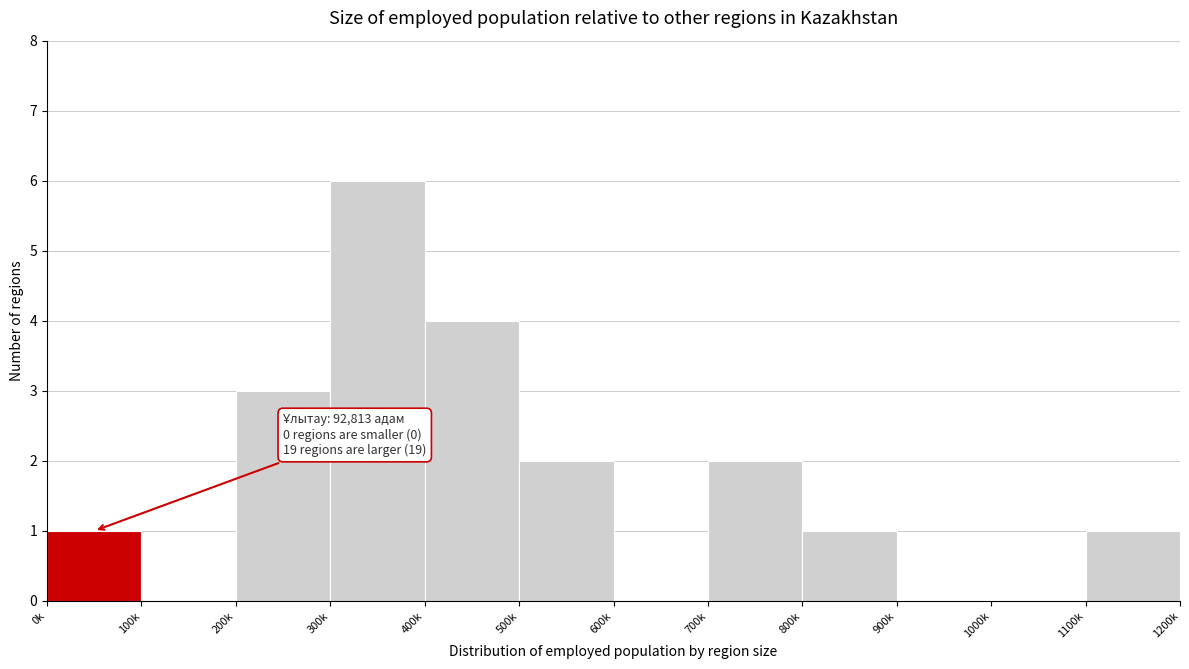

Reading left to right, what are all the values shown in this chart?

0k=1	100k=0	200k=3	300k=6	400k=4	500k=2	600k=0	700k=2	800k=1	900k=0	1000k=0	1100k=1